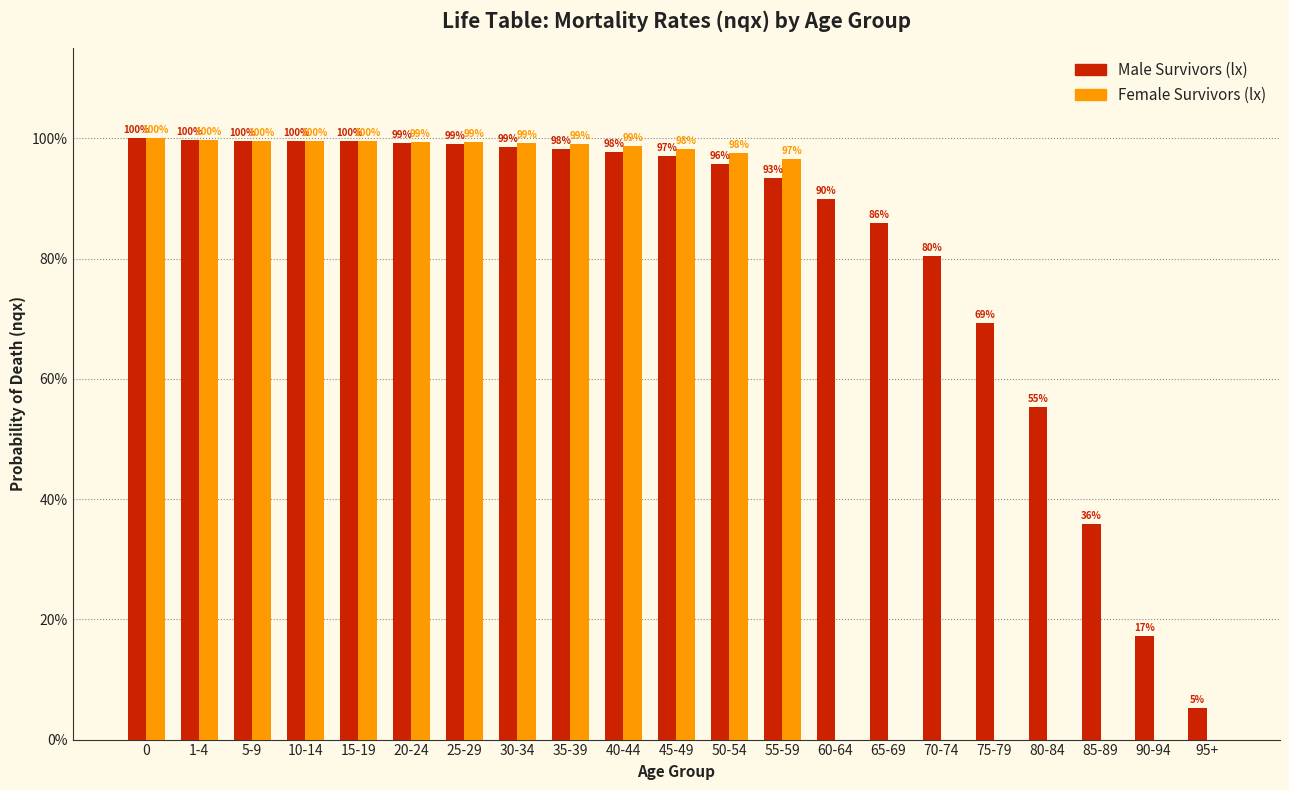

Is it true that Female Survivors (lx) equals 153.9 at 0?

False